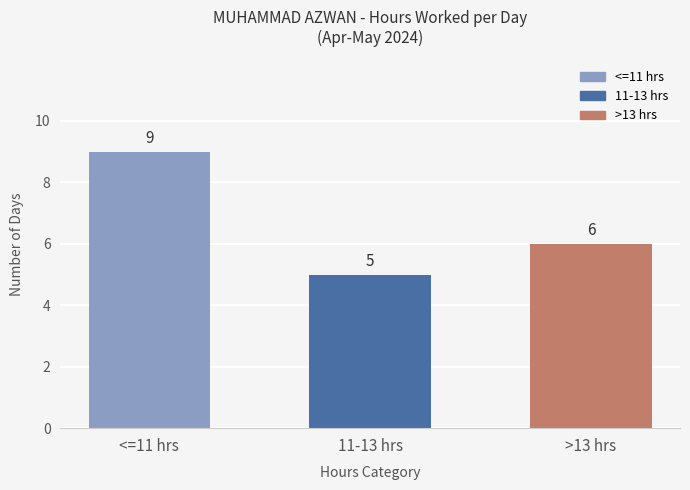

What is the label of the 1st bar from the left?

<=11 hrs